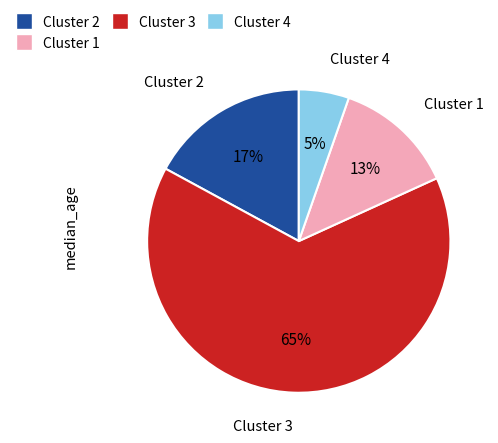

Is there any slice that represents more than half of the pie?

Yes